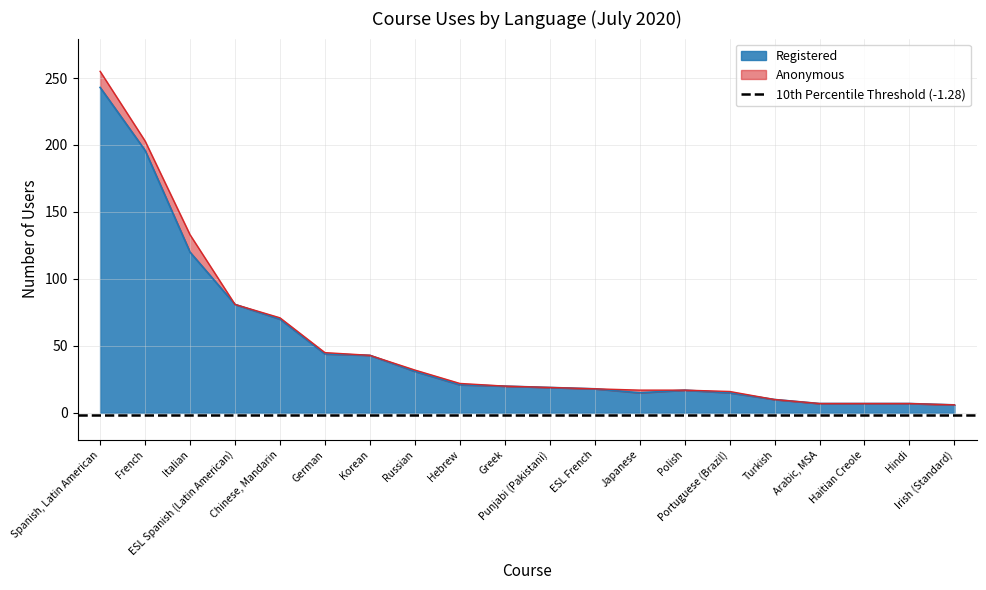

List the labels in order of value, smallest first.

Irish (Standard), Arabic, MSA, Haitian Creole, Hindi, Turkish, Japanese, Portuguese (Brazil), Polish, ESL French, Punjabi (Pakistani), Greek, Hebrew, Russian, Korean, German, Chinese, Mandarin, ESL Spanish (Latin American), Italian, French, Spanish, Latin American